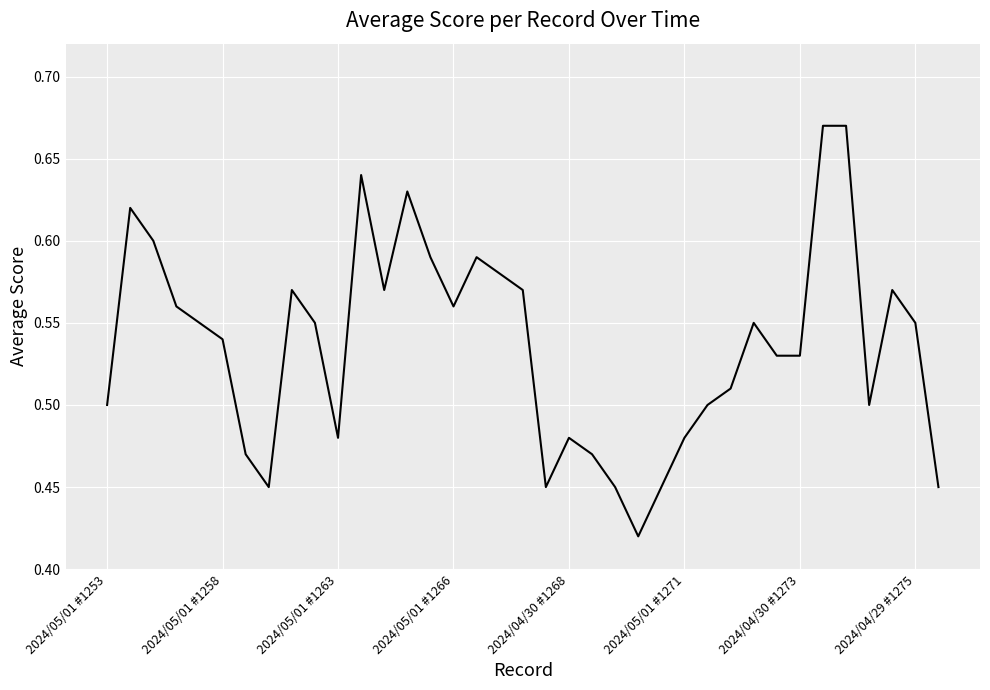

Is it true that the value at 2024/04/29 #1275 is 0.2?

False